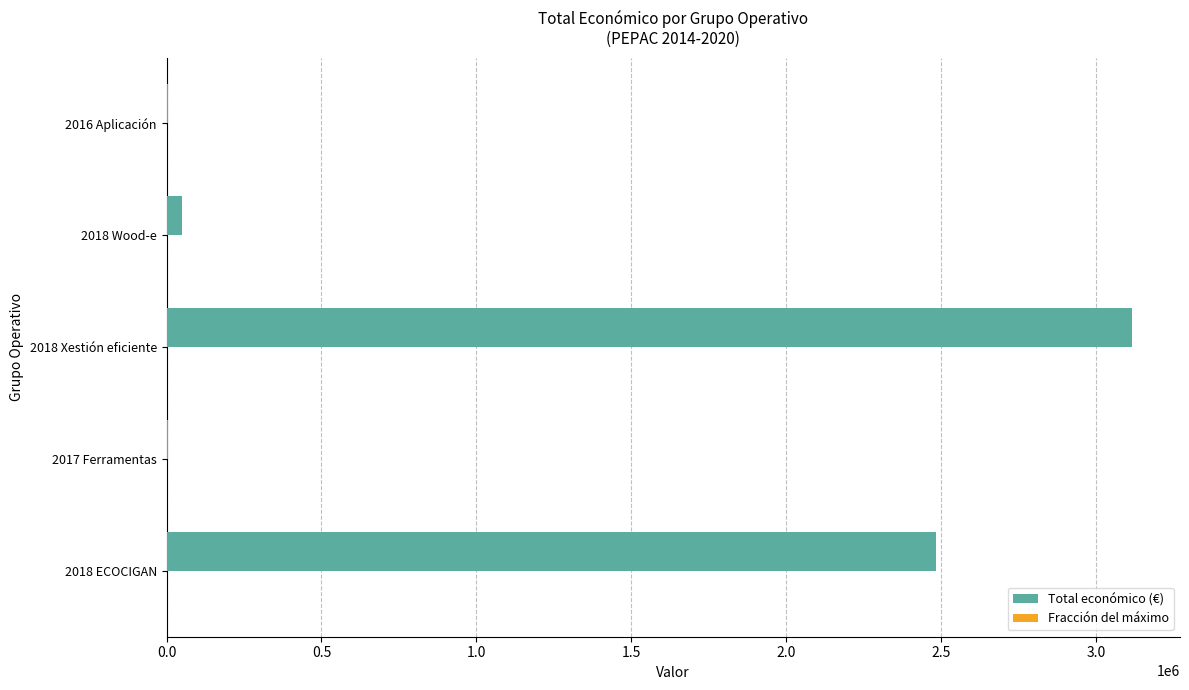

Which category has the highest value across all series?

2018 Xestión eficiente